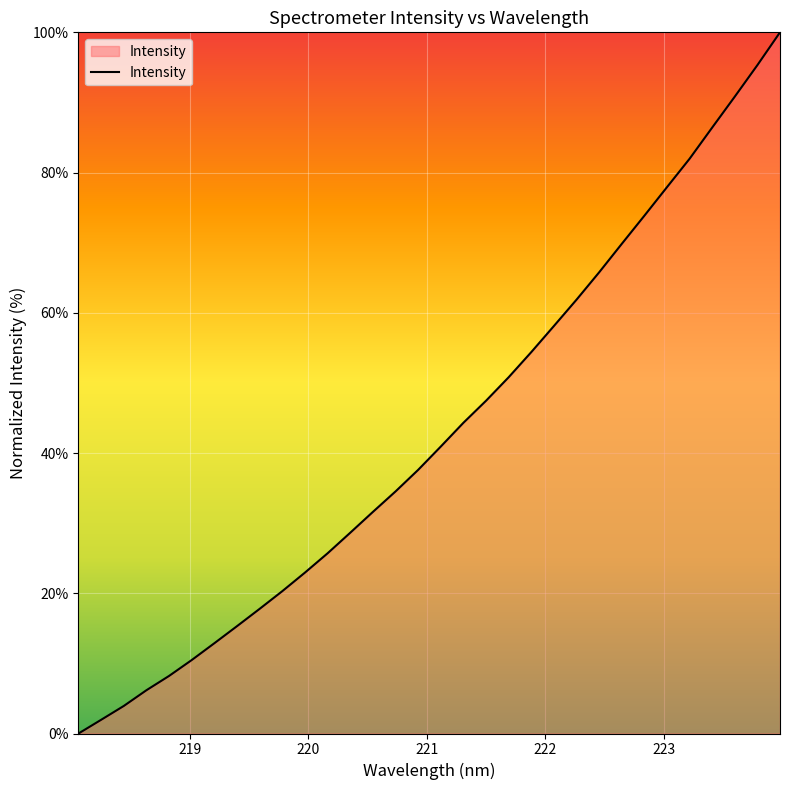

What is the difference between the maximum and minimum values?

100.0